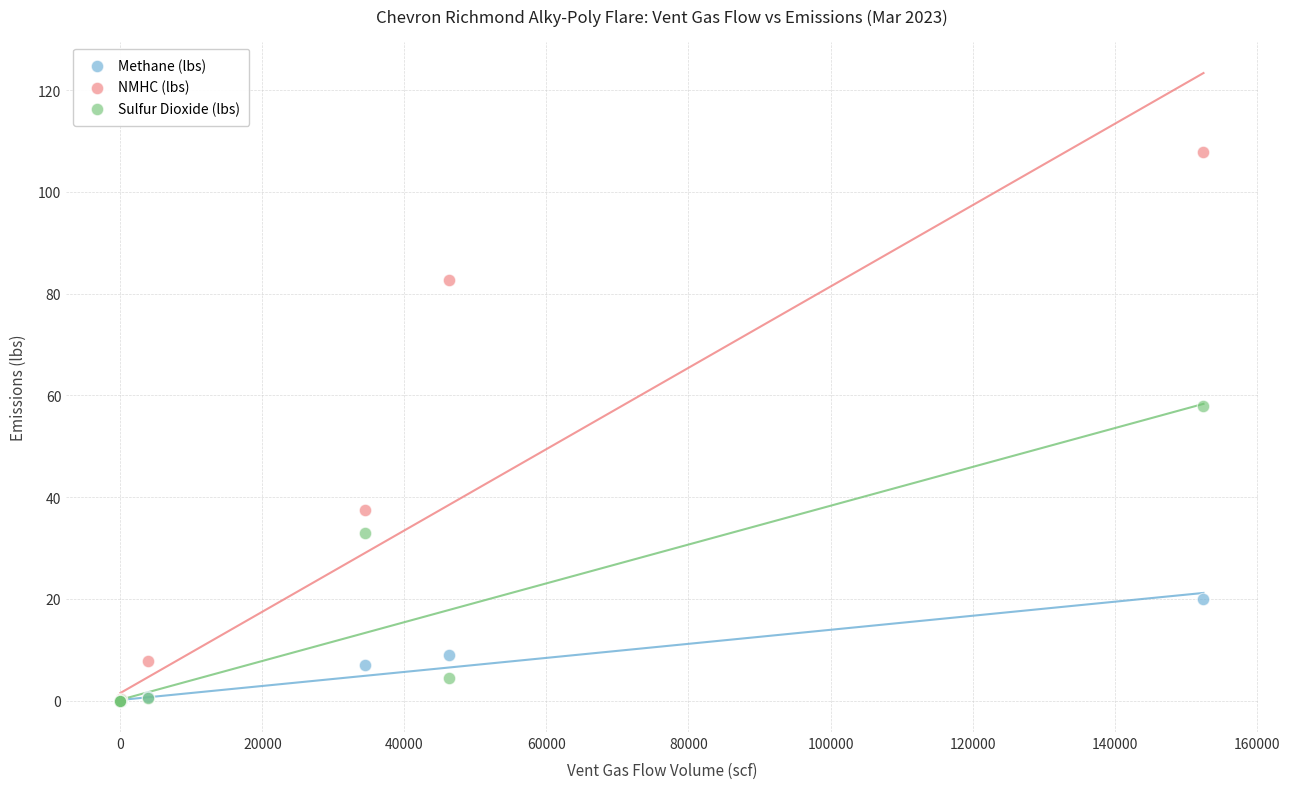

In the NMHC (lbs) series, what Y value is closest to 53?

37.5